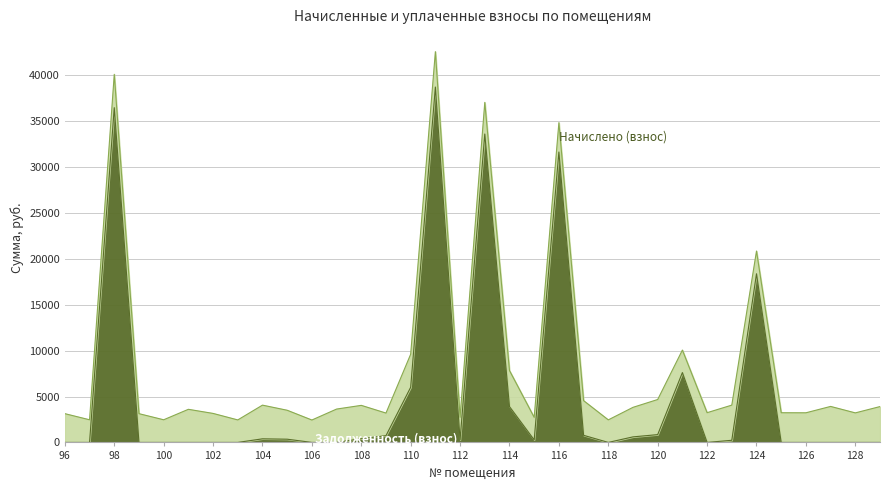

List the labels in order of value, smallest first.

96, 99, 101, 102, 103, 106, 107, 118, 122, 125, 126, 127, 128, 129, 97, 100, 123, 115, 112, 105, 104, 108, 119, 109, 117, 120, 114, 110, 121, 124, 116, 113, 98, 111